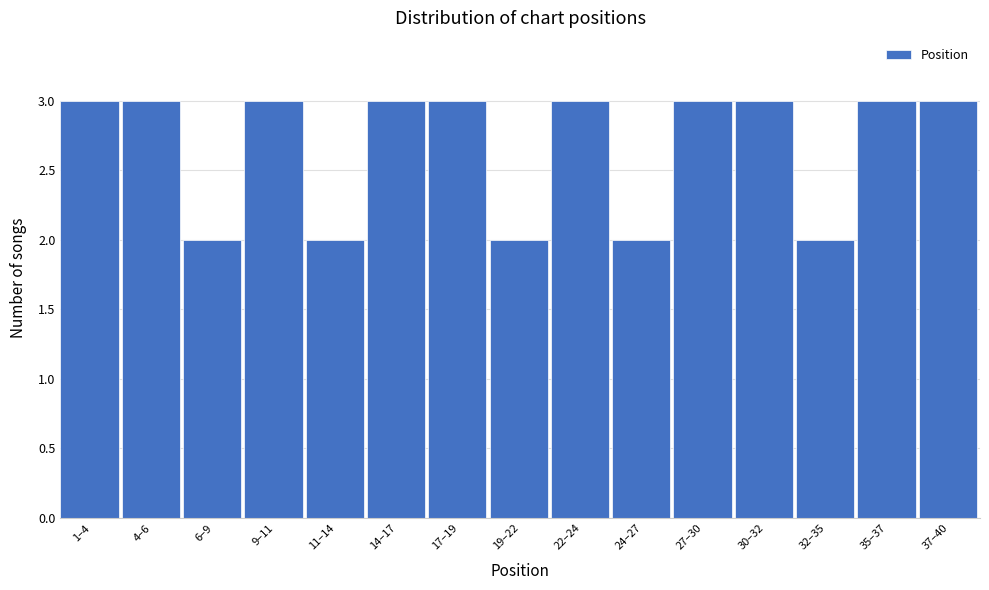

Reading left to right, transcribe all the data shown in this chart.

3	3	2	3	2	3	3	2	3	2	3	3	2	3	3